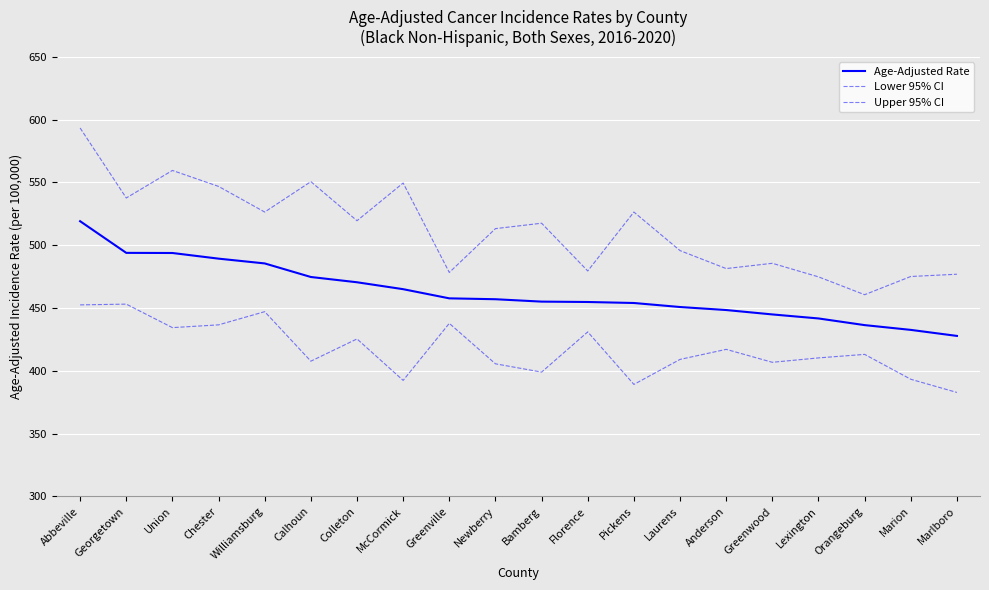

Which category has the lowest value across all series?

Marlboro